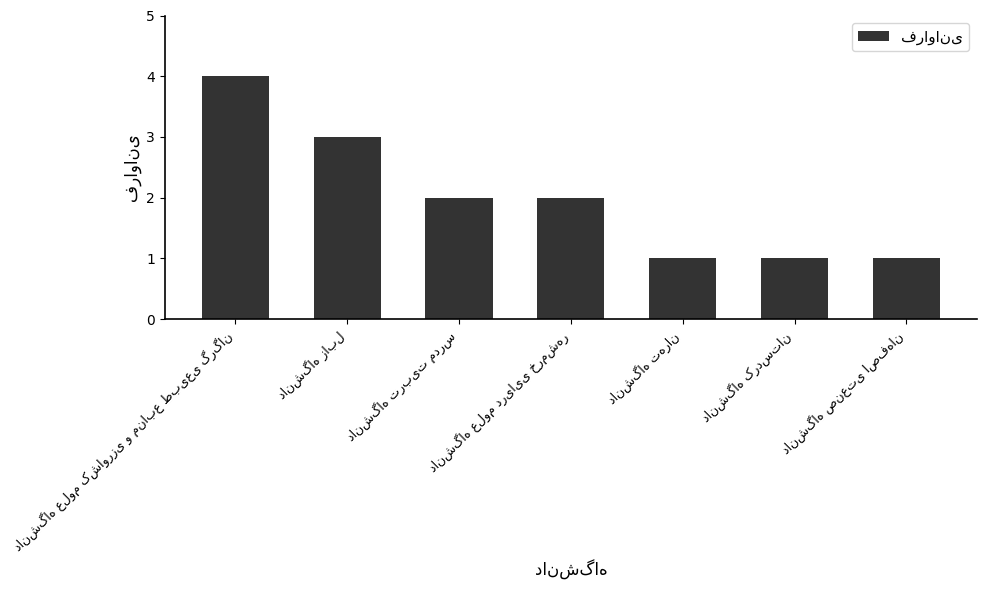

What is the greatest value displayed?

4